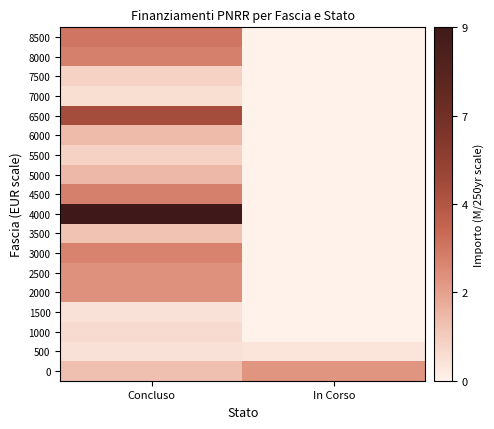

Reading left to right, transcribe all the data shown in this chart.

0: Concluso=1.5	In Corso=2.5
500: Concluso=0.5	In Corso=0.4
1000: Concluso=0.7	In Corso=0.0
1500: Concluso=0.5	In Corso=0.0
2000: Concluso=2.6	In Corso=0.0
2500: Concluso=2.6	In Corso=0.0
3000: Concluso=3.0	In Corso=0.0
3500: Concluso=1.4	In Corso=0.0
4000: Concluso=9.0	In Corso=0.0
4500: Concluso=3.1	In Corso=0.0
5000: Concluso=1.7	In Corso=0.0
5500: Concluso=1.0	In Corso=0.0
6000: Concluso=1.6	In Corso=0.0
6500: Concluso=4.9	In Corso=0.0
7000: Concluso=0.6	In Corso=0.0
7500: Concluso=0.9	In Corso=0.0
8000: Concluso=3.1	In Corso=0.0
8500: Concluso=3.4	In Corso=0.0